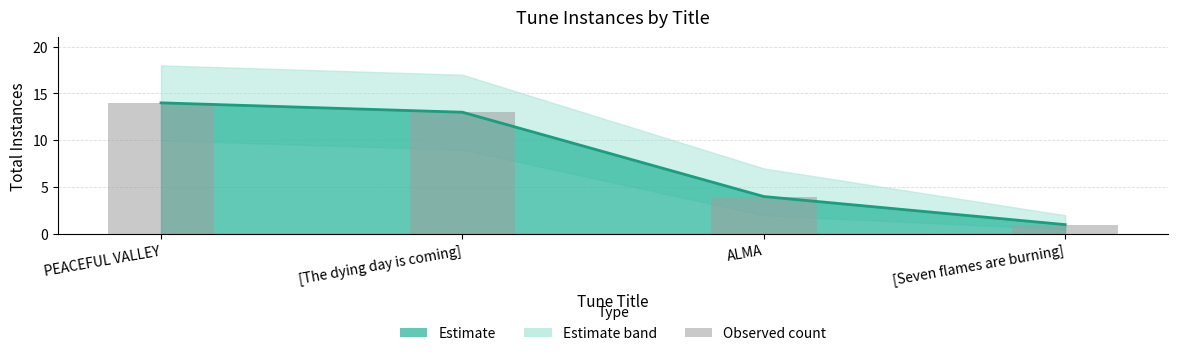

At which category does the chart reach its peak across all series?

PEACEFUL VALLEY